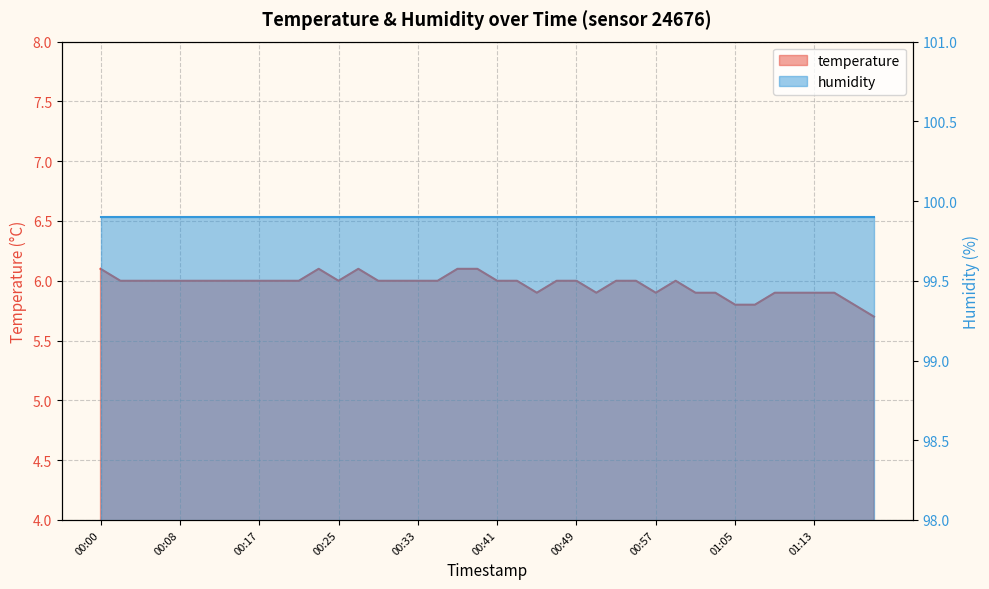

Is it true that the value at 01:13 is 5.9?

True